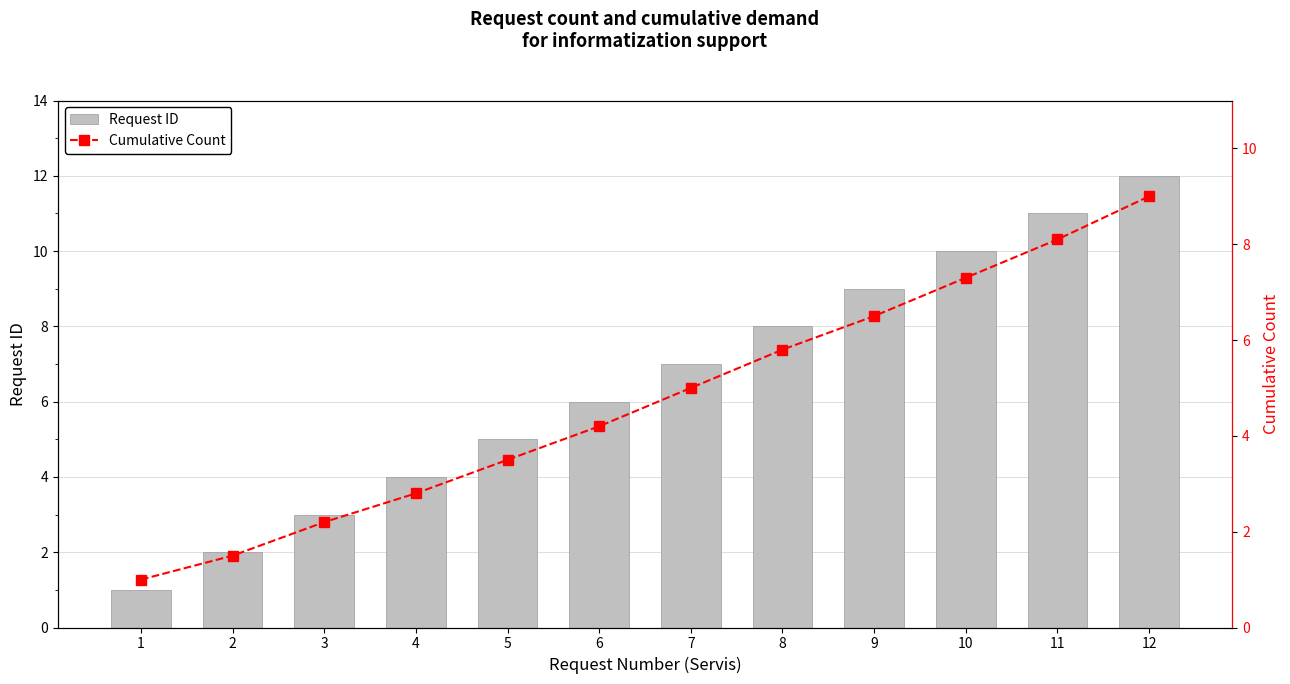

List the labels in order of Request ID value, smallest first.

1, 2, 3, 4, 5, 6, 7, 8, 9, 10, 11, 12